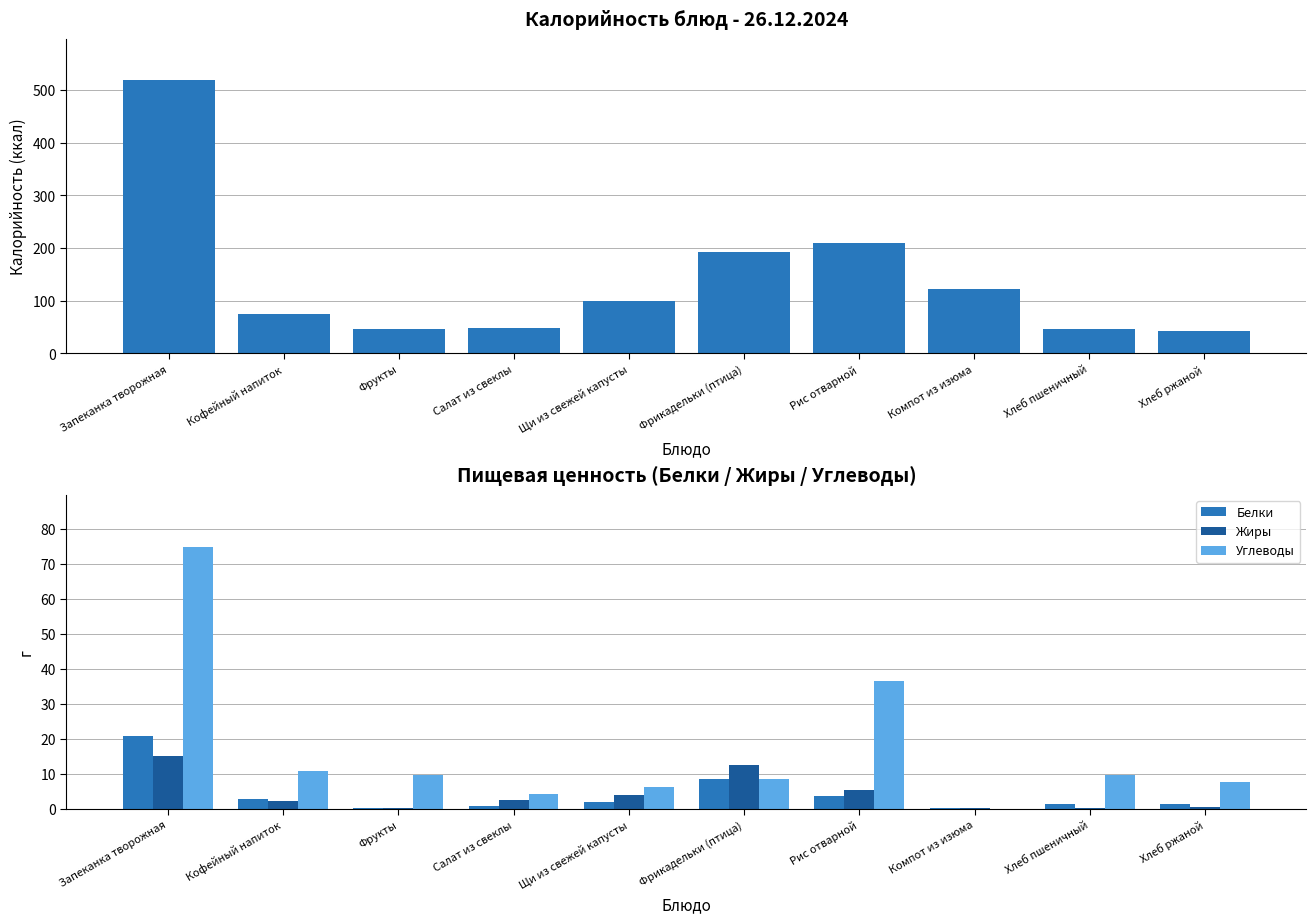

Where does the Белки series first go above 2?

Запеканка творожная